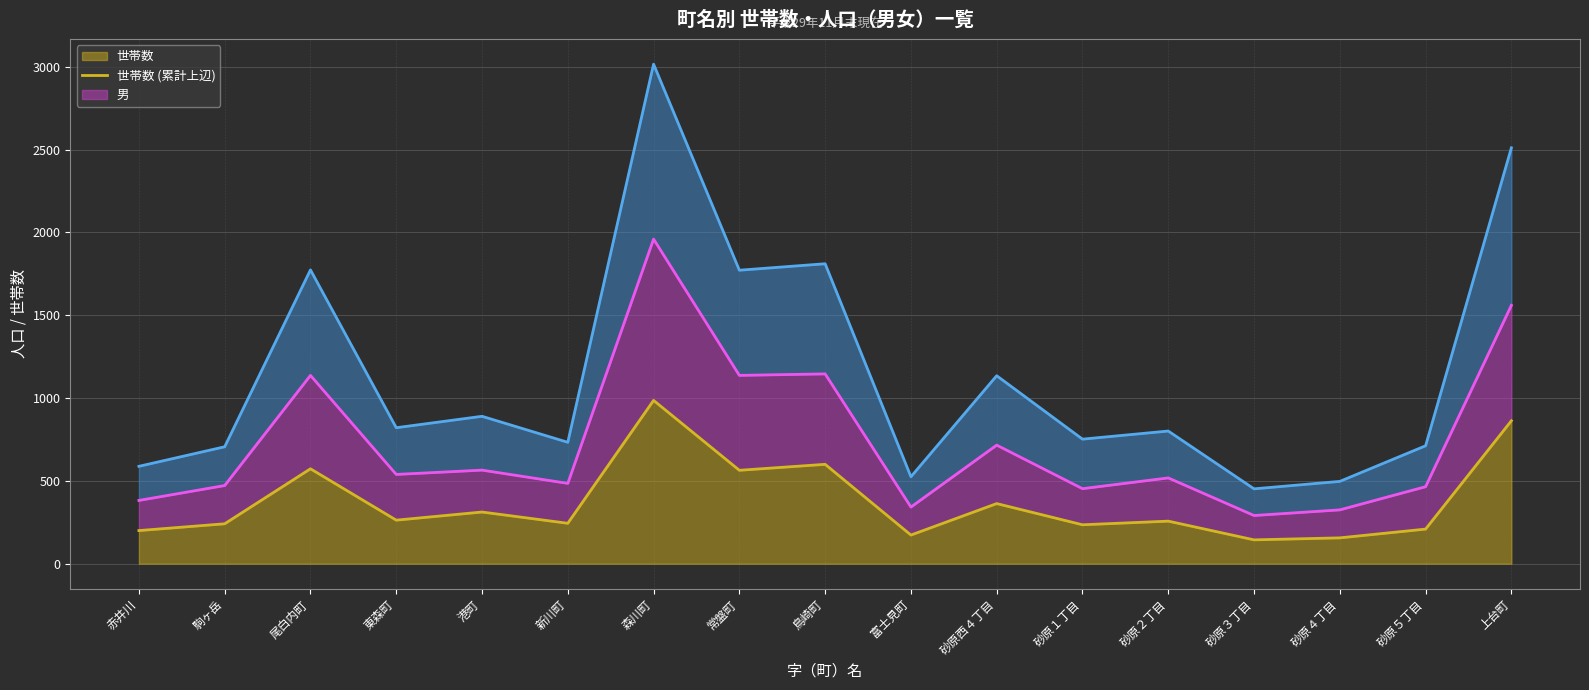

At 森川町, list the series in order from smallest to largest.

世帯数 (累計上辺), 男 (累計上辺), 女 (累計上辺)